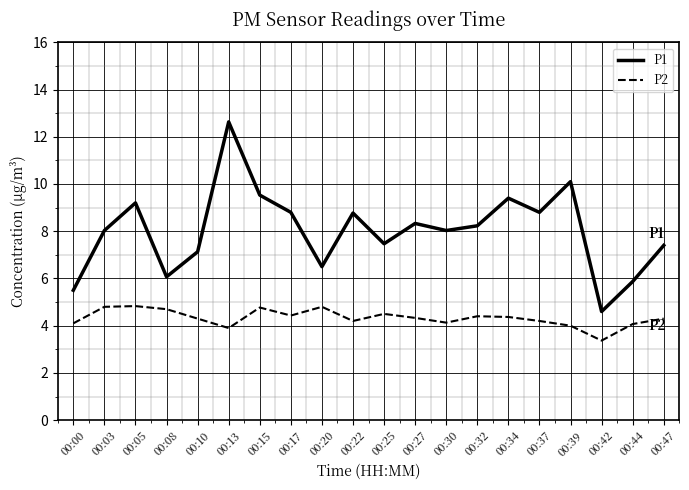

What is the spread (max minus min) of values at 00:27?

4.0